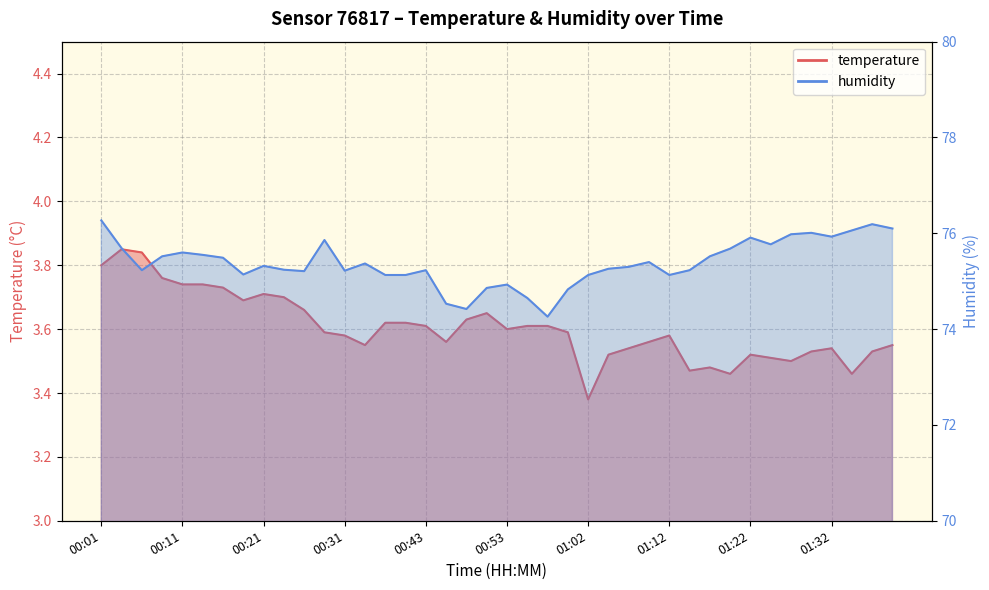

What is the difference between the maximum and minimum values in the temperature series?

0.5